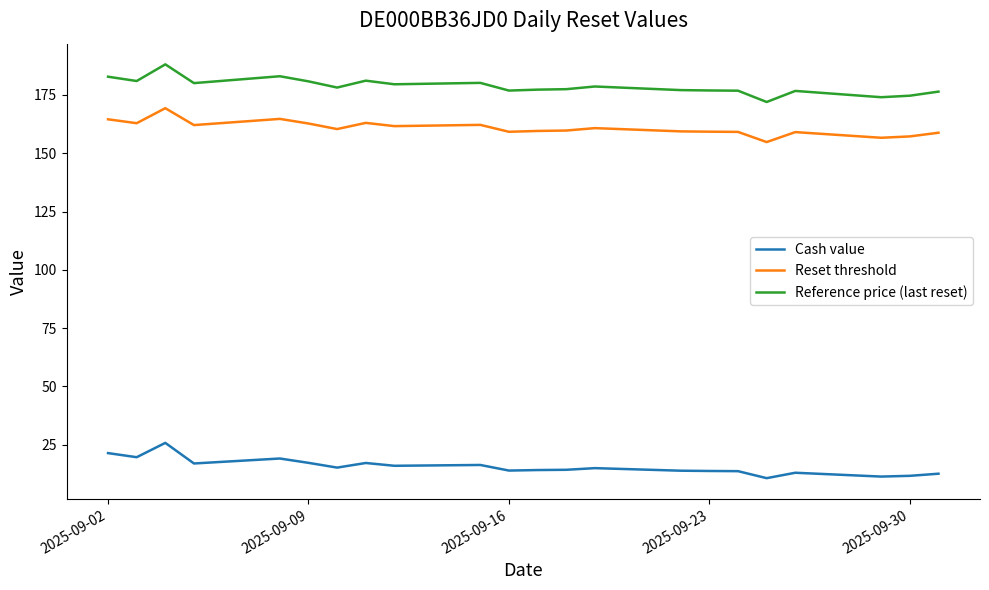

Which series has the largest total across all categories?

Reference price (last reset)